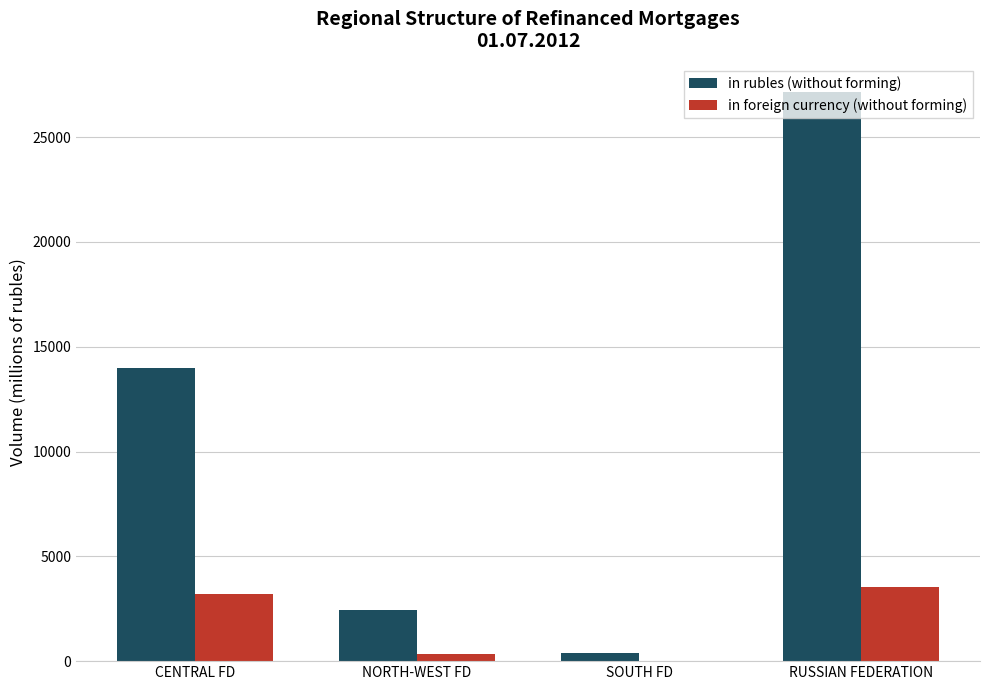

Which category has the highest value across all series?

RUSSIAN FEDERATION